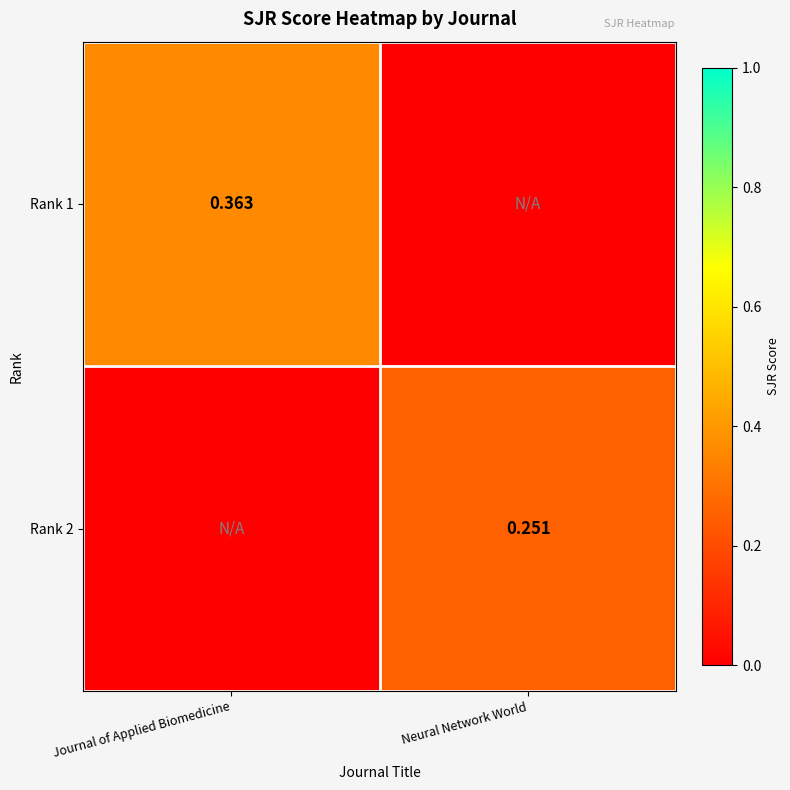

Between Journal of Applied Biomedicine and Neural Network World, which series saw the biggest shift?

Rank 1